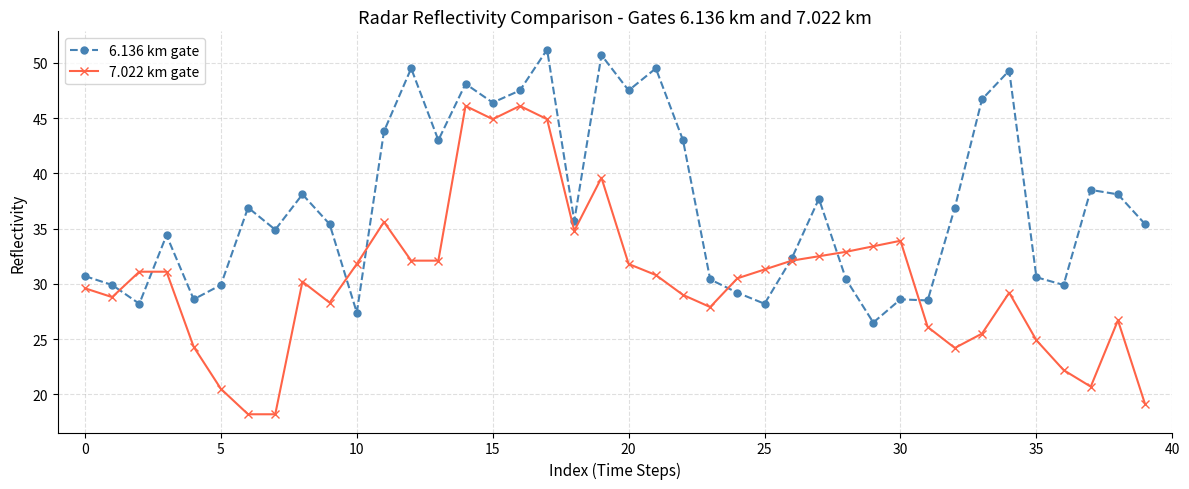

True or false: 6.136 km gate has more than 0 interior local peaks.

True